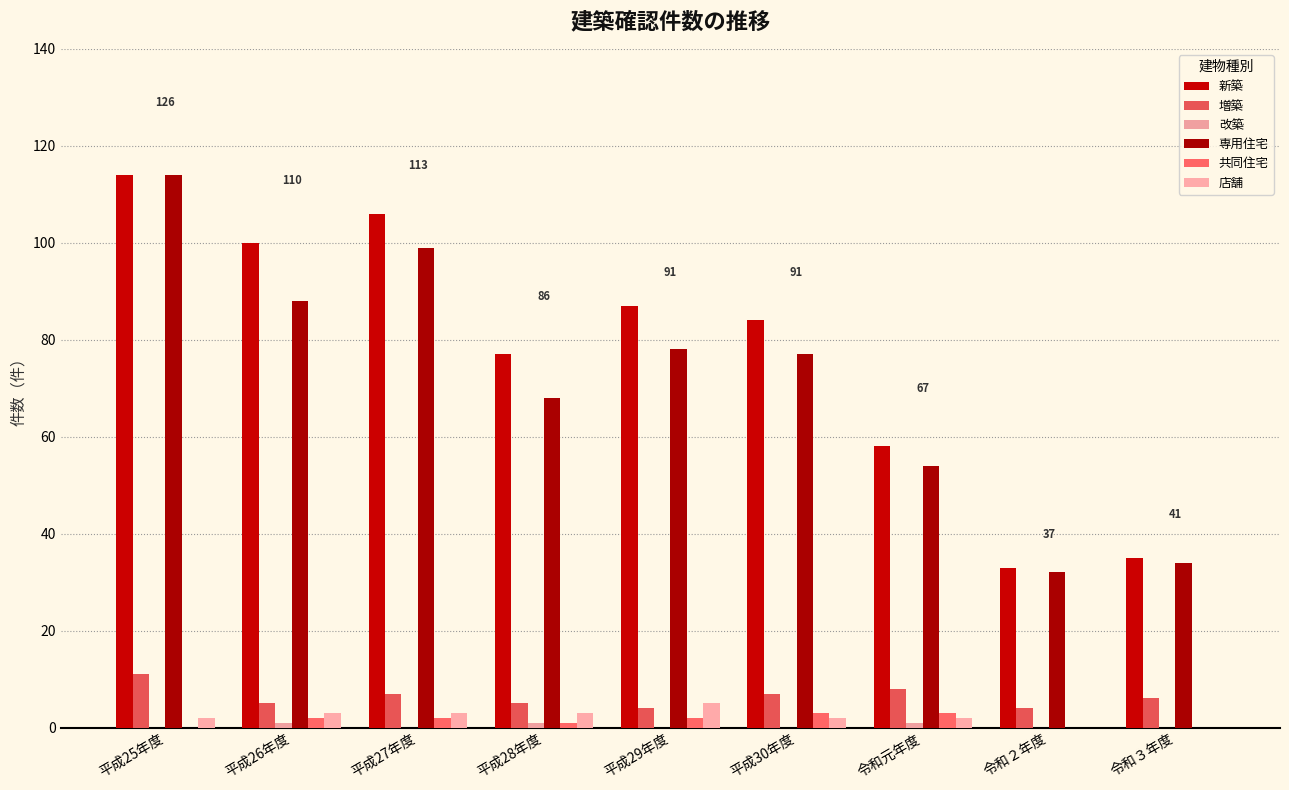

What is the difference between the second highest and second lowest values in the 店舗 series?

3